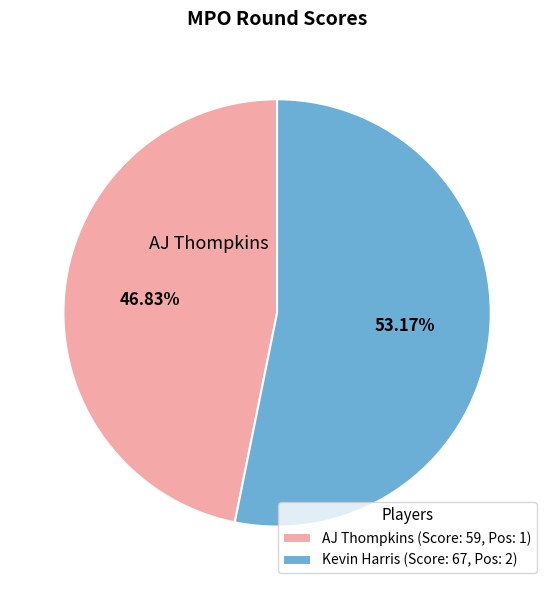

Does AJ Thompkins represent more than half of the total?

No